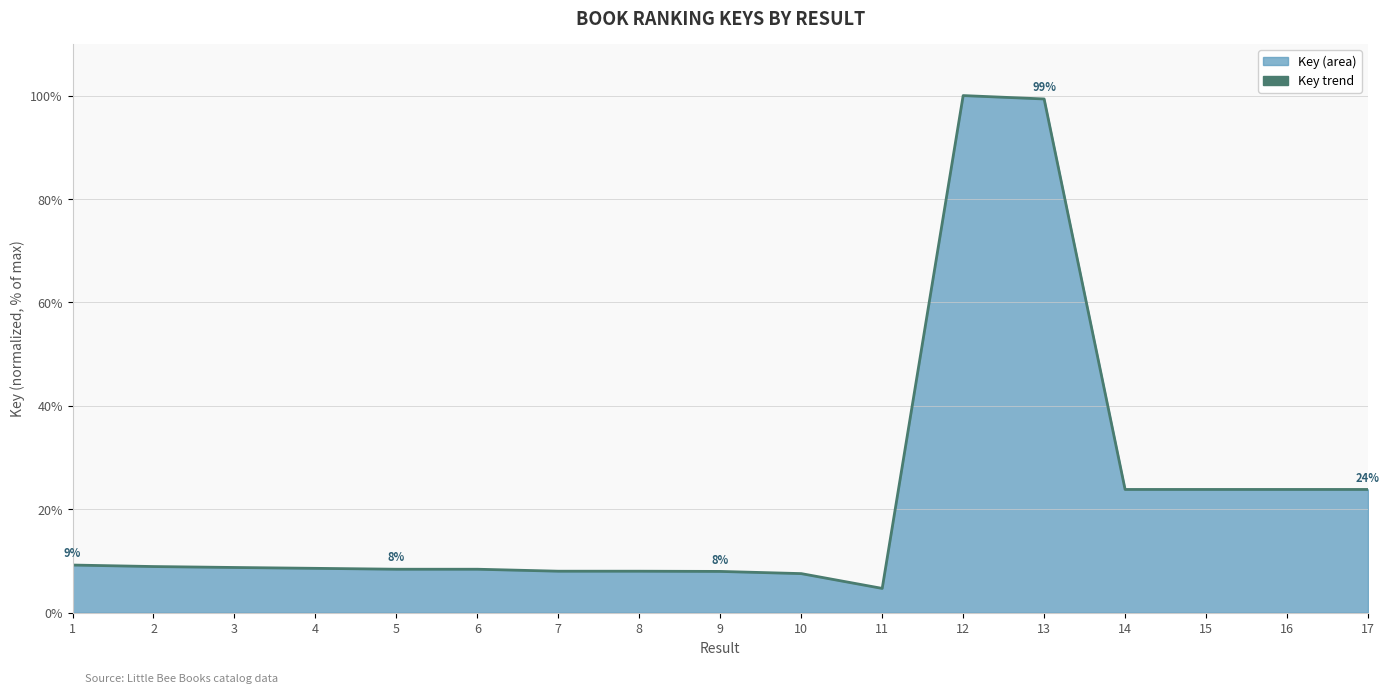

Rank the categories by value from highest to lowest.

12, 13, 14, 16, 17, 15, 1, 2, 3, 4, 6, 5, 7, 8, 9, 10, 11